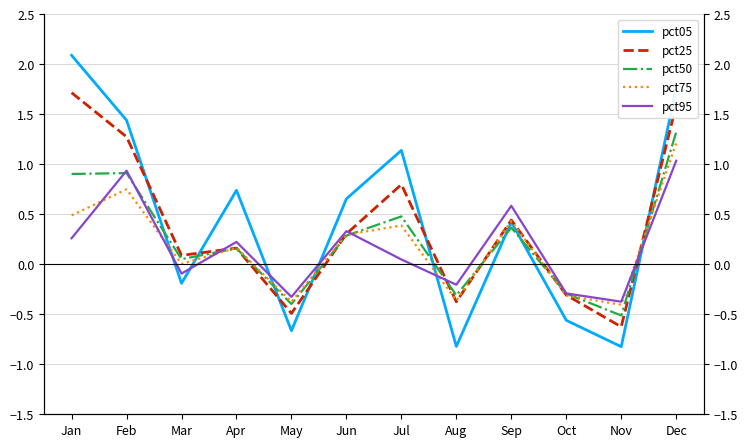

How many positive values does the pct05 series have?

7